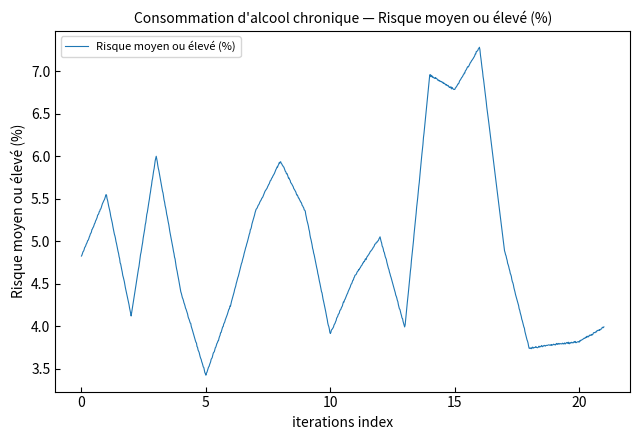

List the labels in order of value, largest first.

Région lémanique, Suisse romande, Suisse italienne, 15-24 ans, 65-74 ans, Hommes, 55-64 ans, 75+ ans, Degré tertiaire, Espace Mittelland, Total, Degré secondaire II, 25-34 ans, 45-54 ans, Femmes, Suisse centrale, Suisse alémanique, Scolarité obligatoire, Suisse orientale, Zurich, Suisse du Nord-Ouest, 35-44 ans